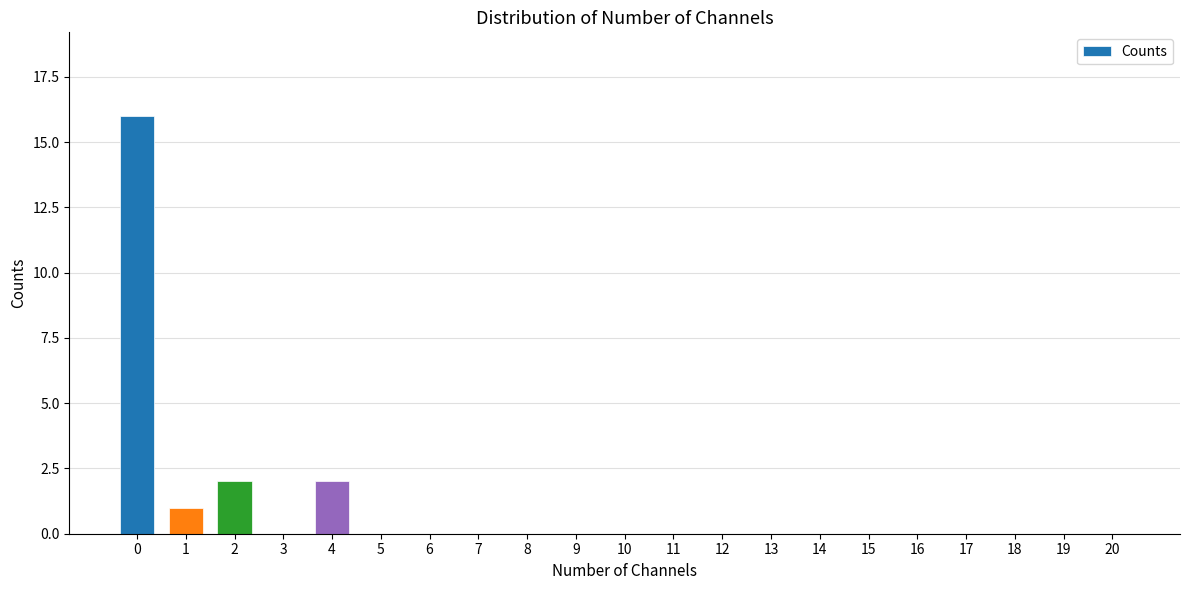

Reading left to right, extract all data points from this chart.

16	1	2	0	2	0	0	0	0	0	0	0	0	0	0	0	0	0	0	0	0